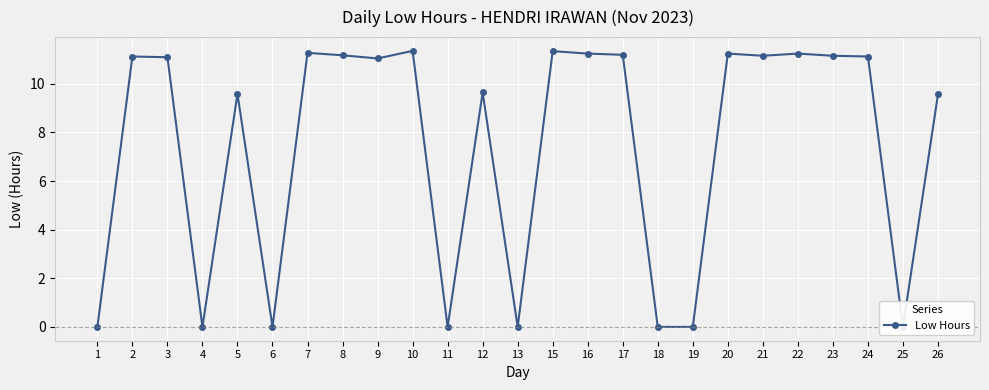

Where is the first local minimum?

4